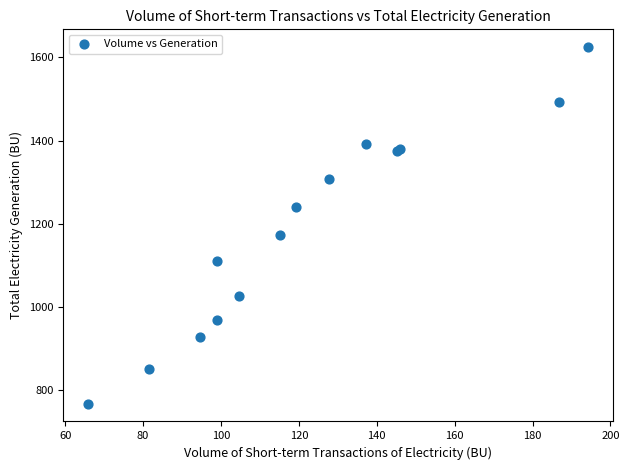

What Y value in the scatter plot is closest to 1196?

1172.8